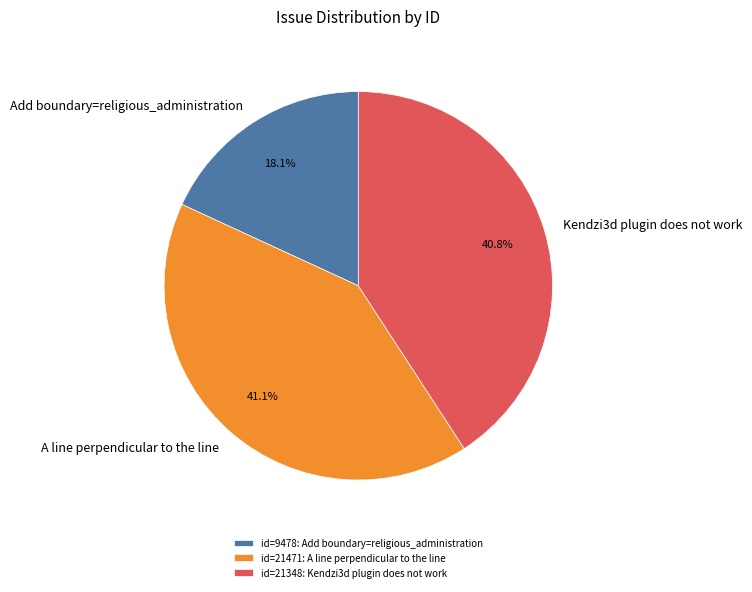

What percentage is the Add boundary=religious_administration slice, to the nearest percent?

18%